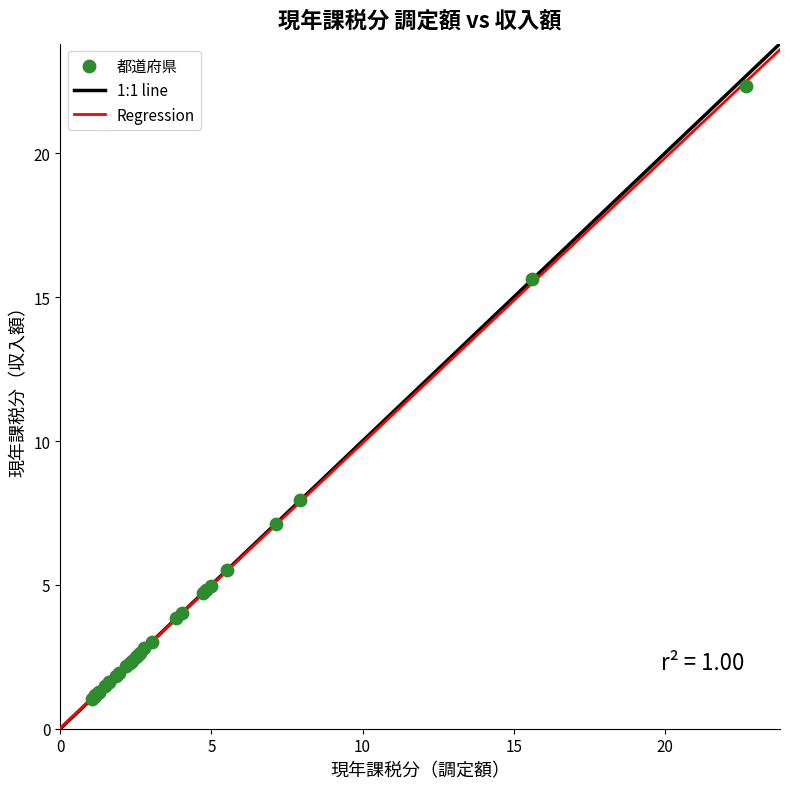

What Y value in the scatter plot is closest to 11?

7.9